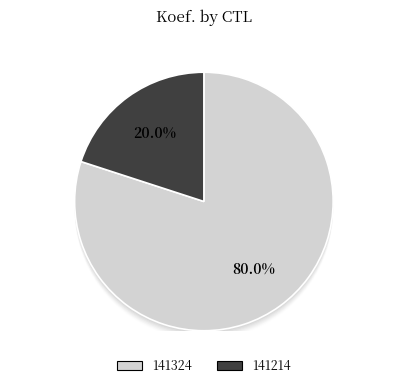

To the nearest percent, what is the combined percentage of 141214 and 141324?

100%